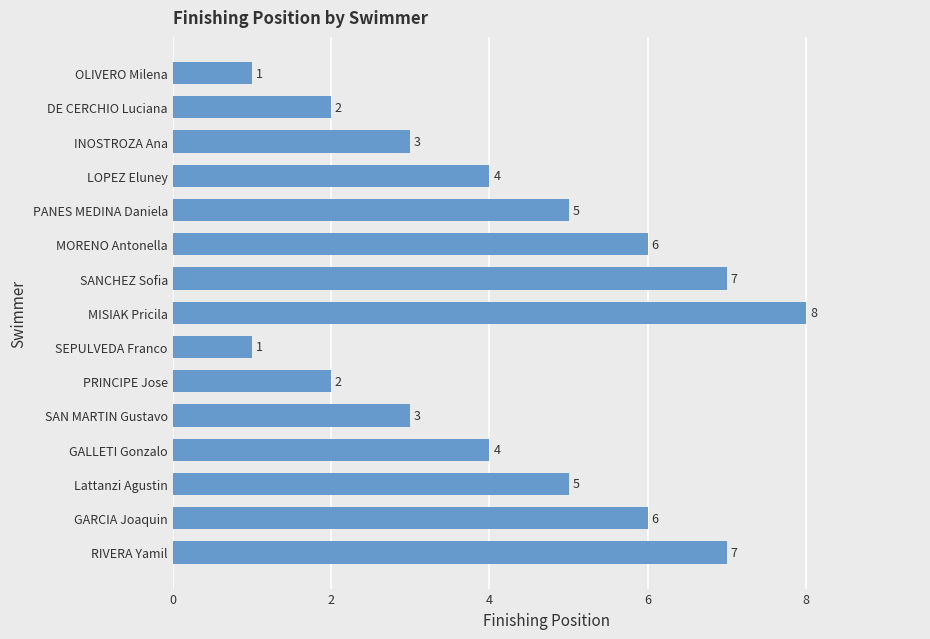

Is it true that the value at SAN MARTIN Gustavo is 3?

True